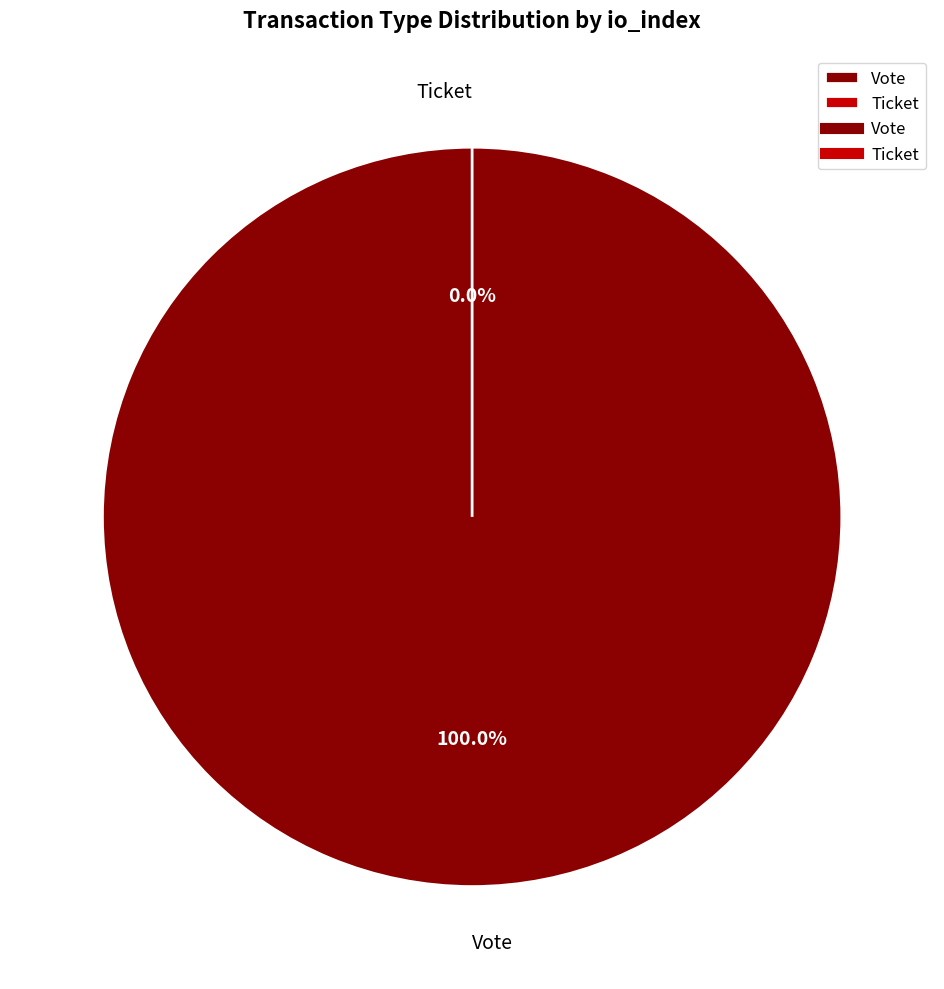

To the nearest percent, what is the difference between the largest and smallest slice percentages?

100%